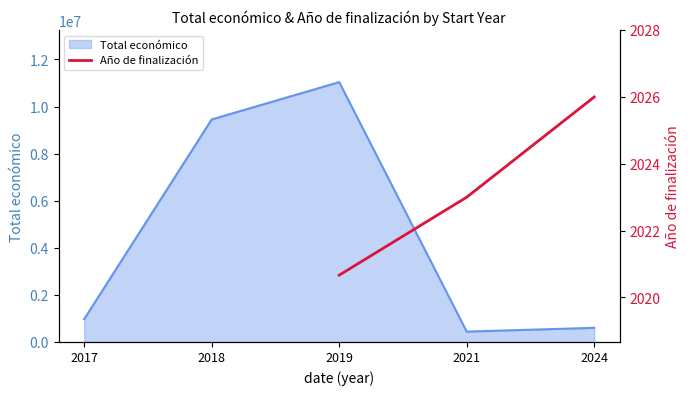

The value of Total económico at 2018 is 9450043. True or false?

True